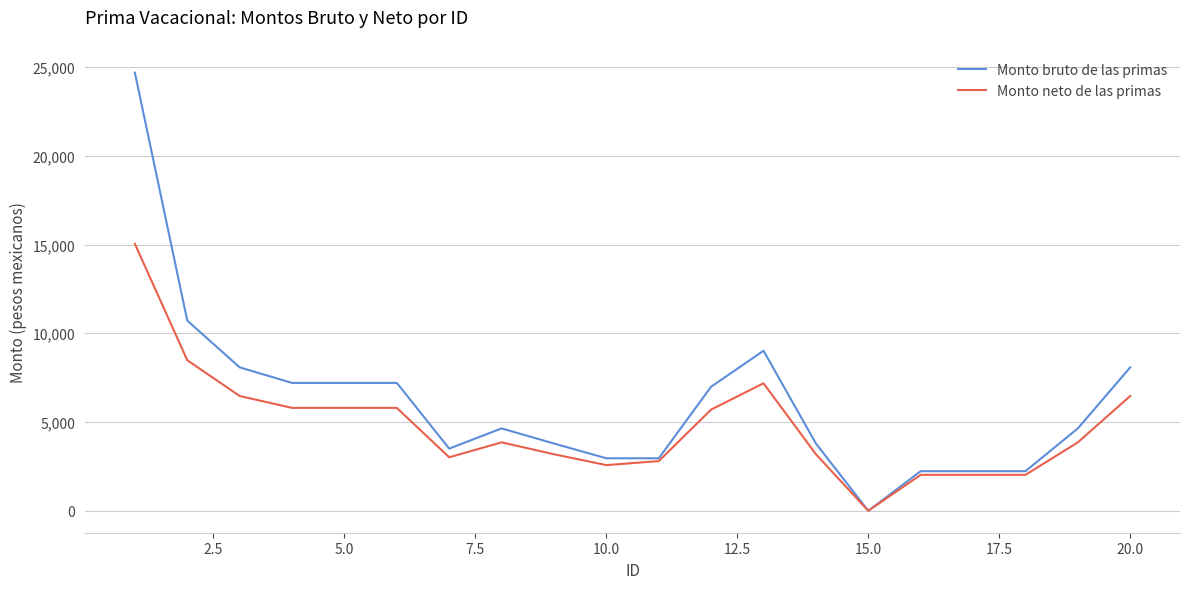

What is the maximum value shown in the chart?

24678.1